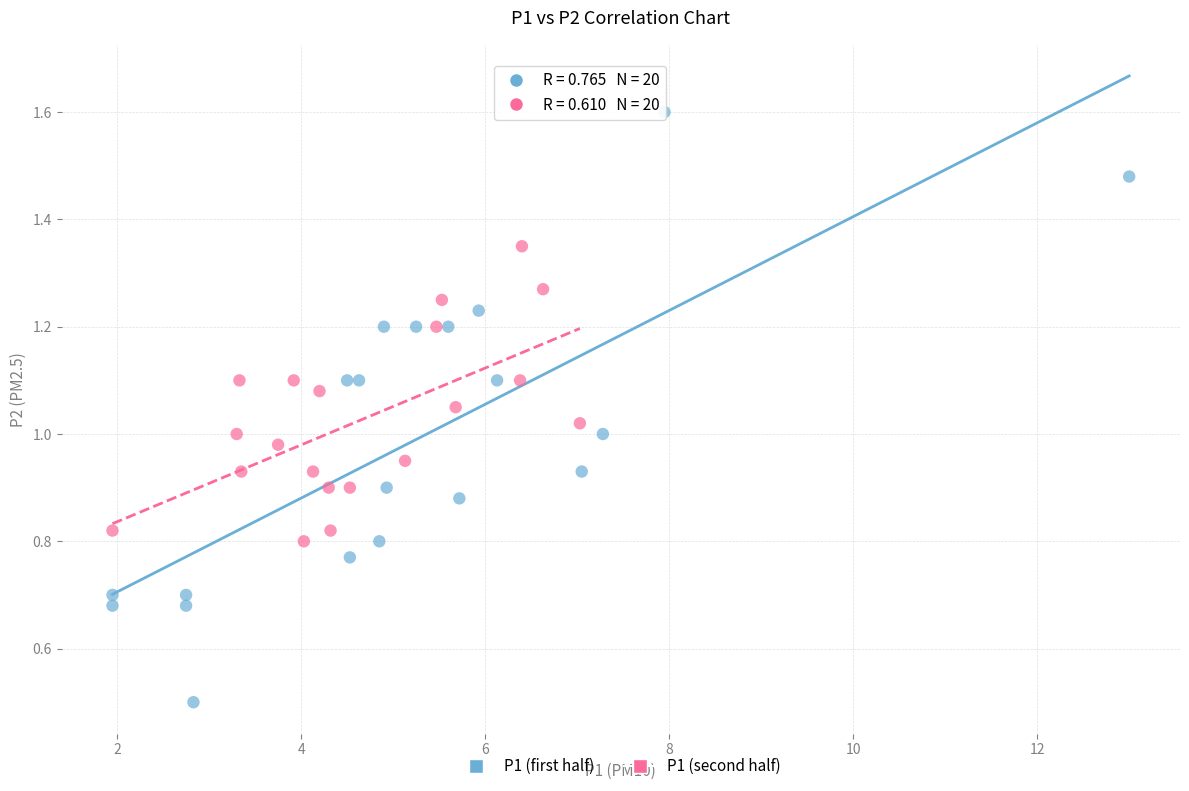

Which series reaches the minimum Y coordinate?

P1 (first half)